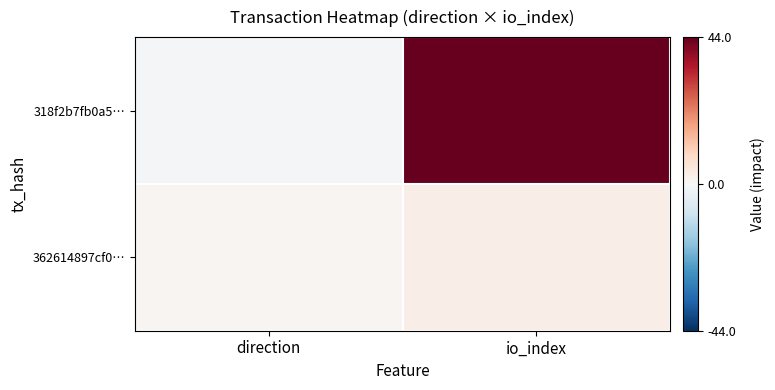

Which series has the largest range (max minus min)?

318f2b7fb0a5…